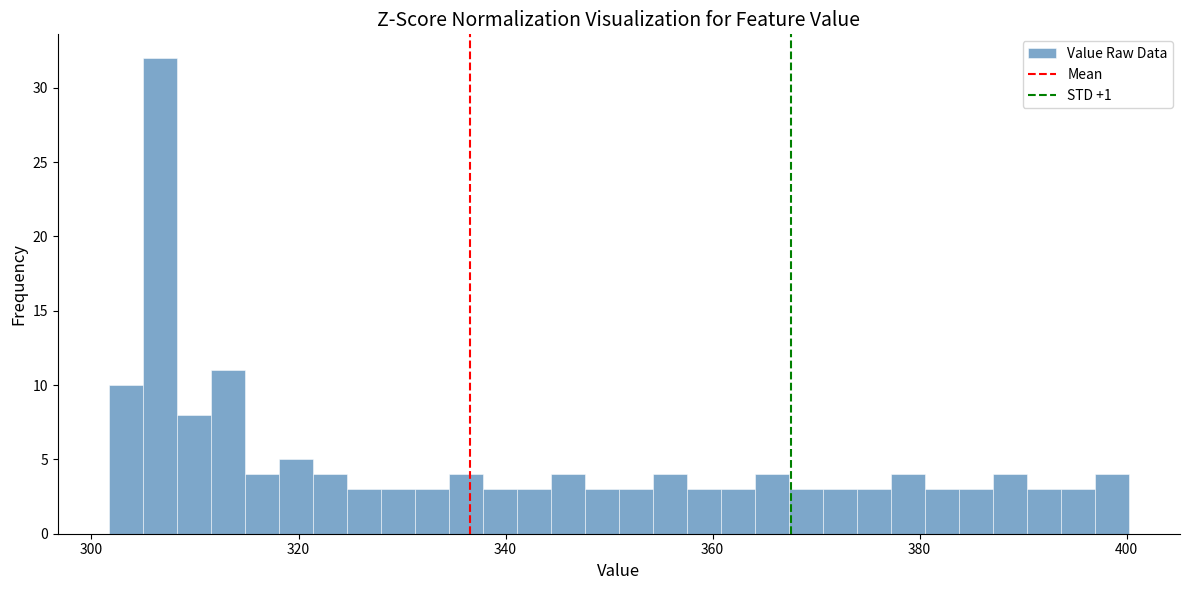

Read against the x-axis, roughly where is the centre of the tallest bar?

306